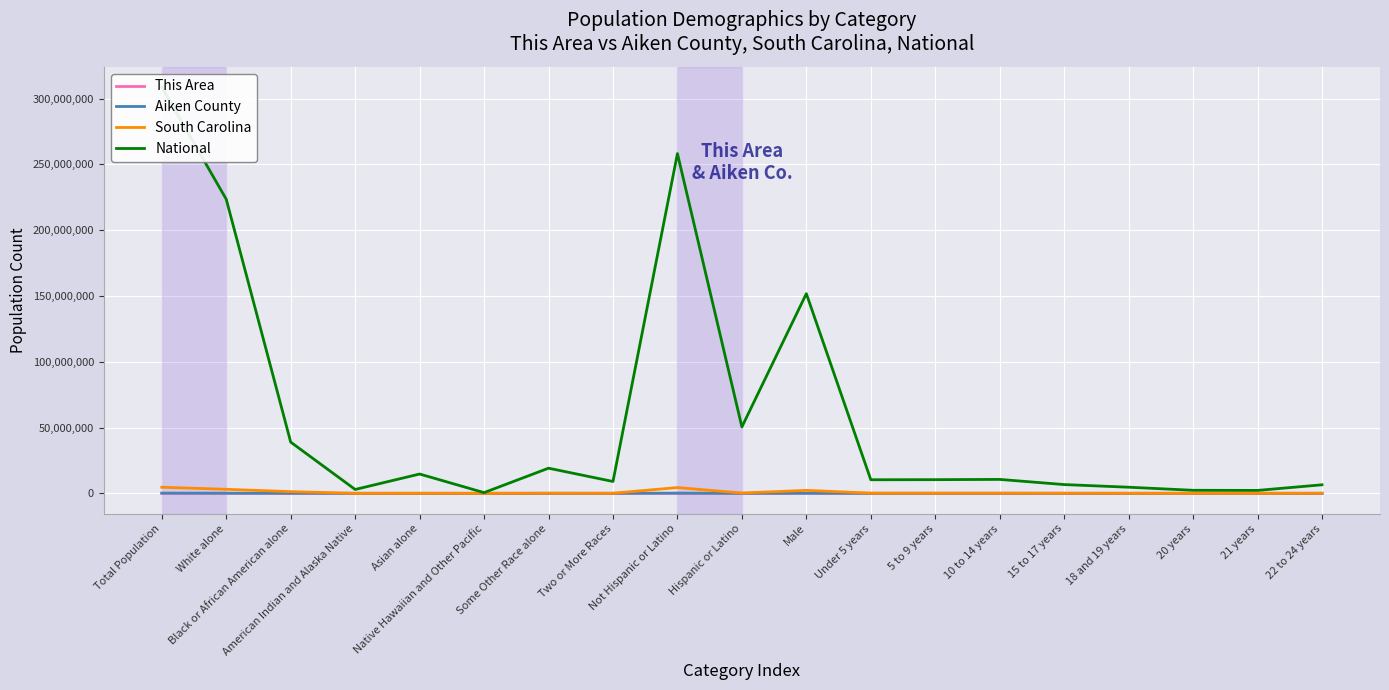

Rank the series by their maximum value, from lowest to highest.

This Area, Aiken County, South Carolina, National